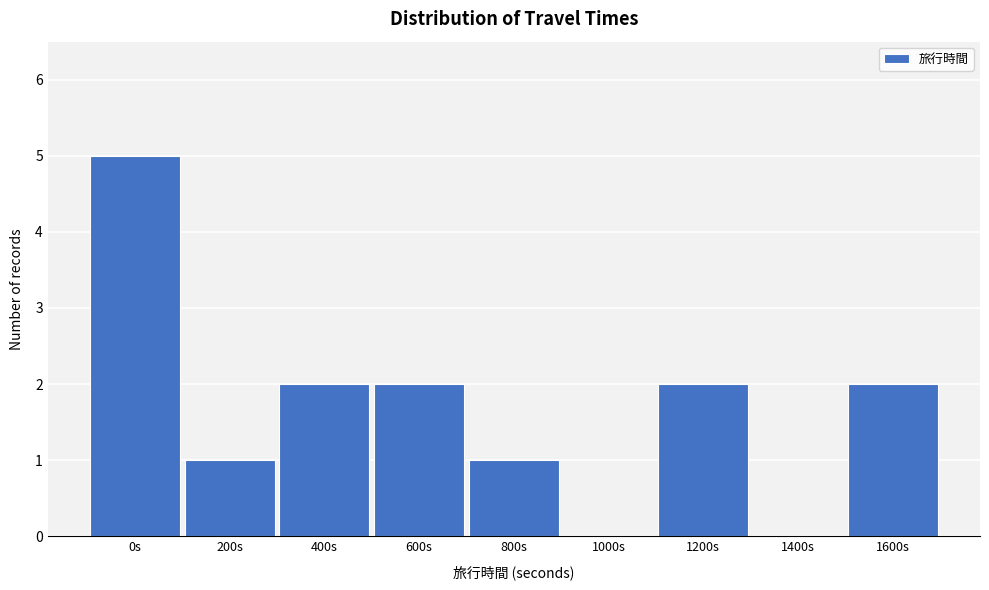

Reading left to right, transcribe all the data shown in this chart.

0s=5	200s=1	400s=2	600s=2	800s=1	1000s=0	1200s=2	1400s=0	1600s=2